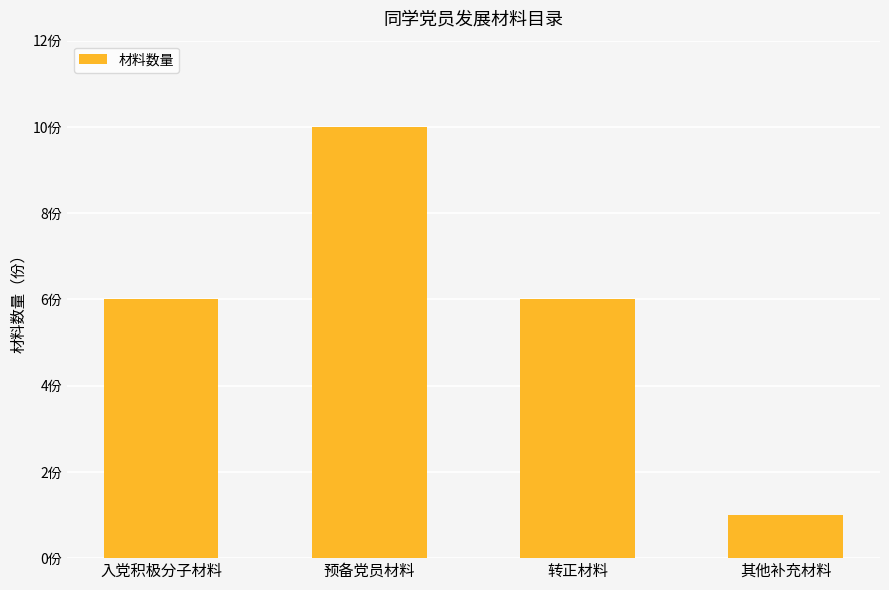

Which has a higher value, 预备党员材料 or 其他补充材料?

预备党员材料